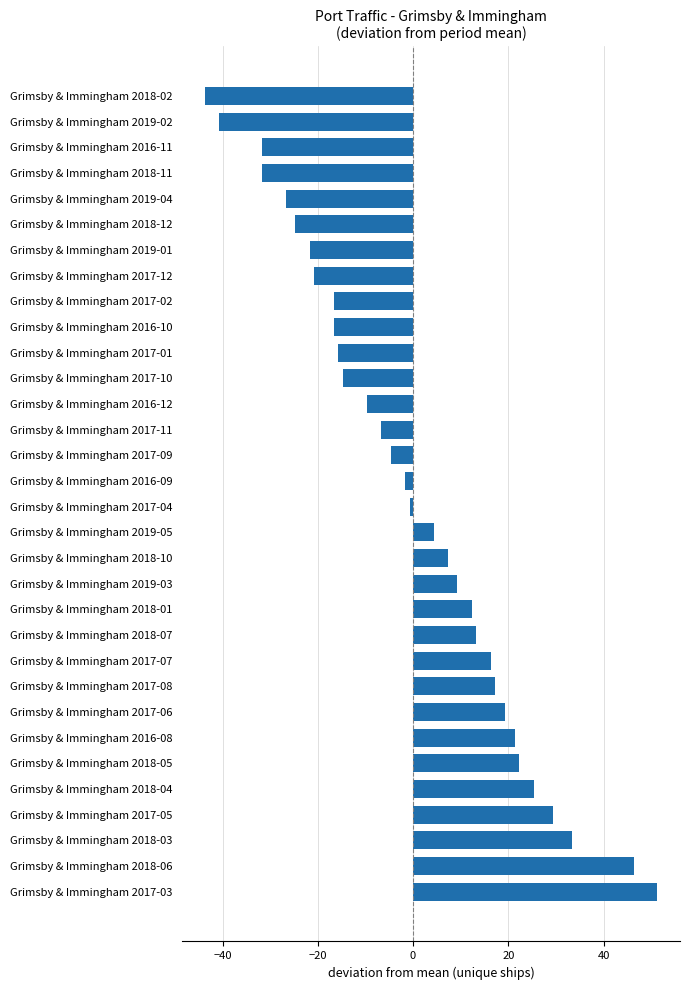

True or false: the data shows 29.8 at Grimsby & Immingham 2018-05.

False